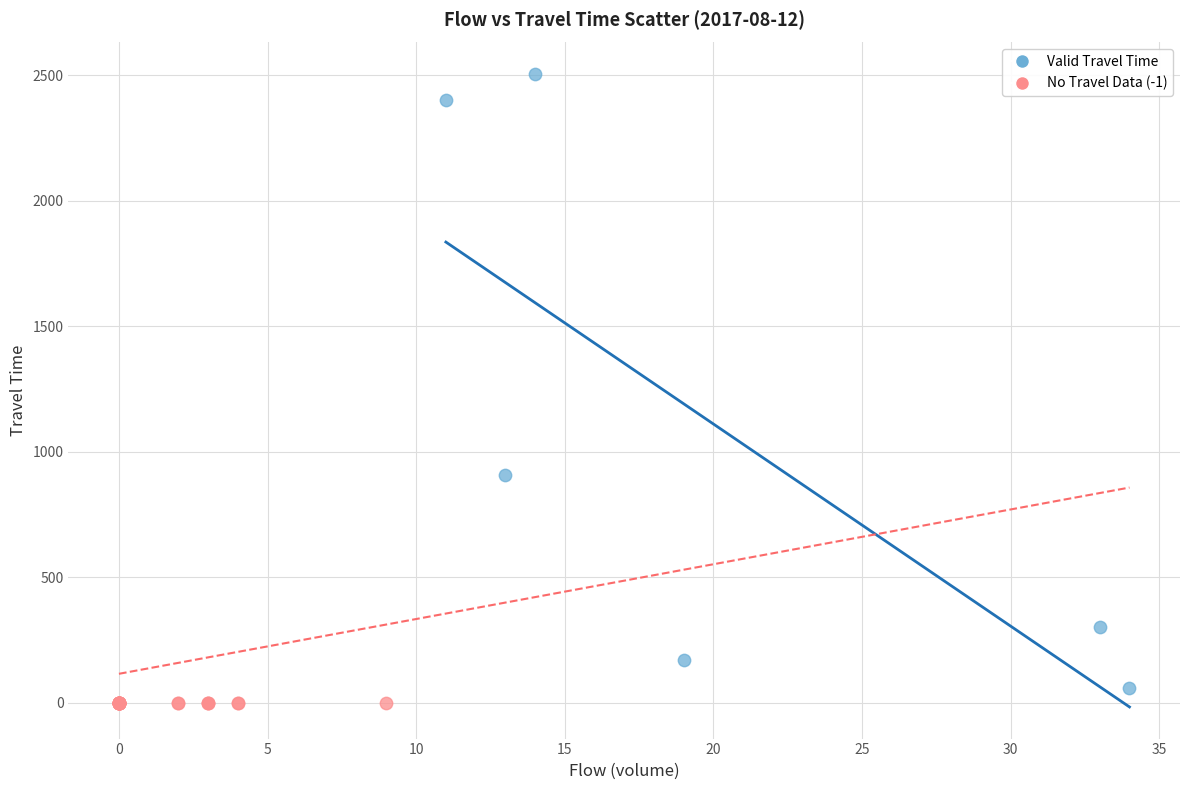

Which series contains the highest Y value?

Valid Travel Time